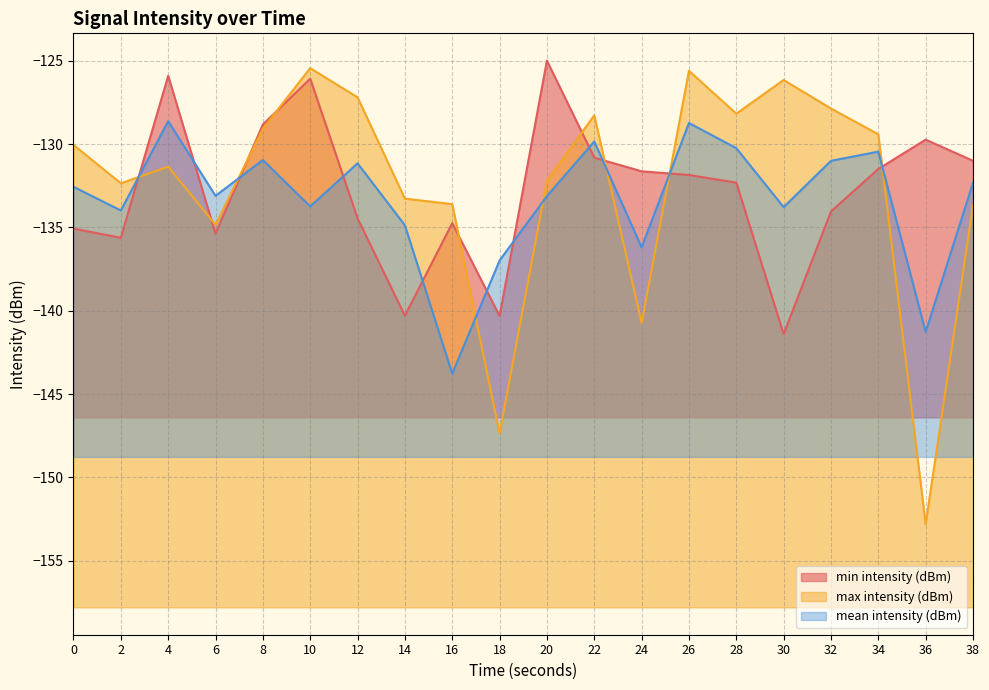

Count the number of categories in the chart.

20